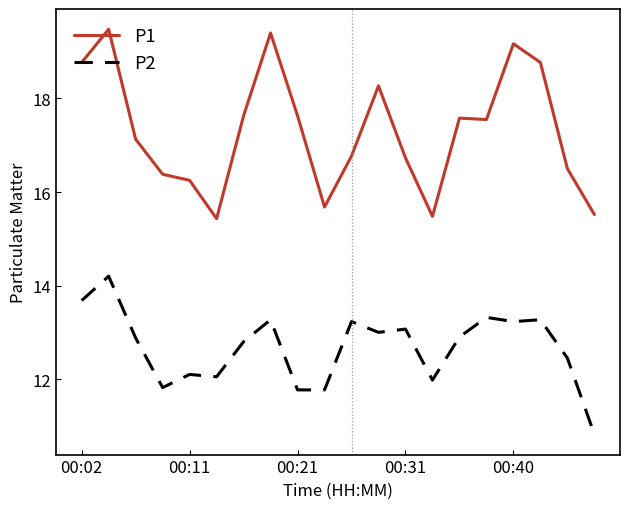

True or false: P2 and P1 cross at least once.

False